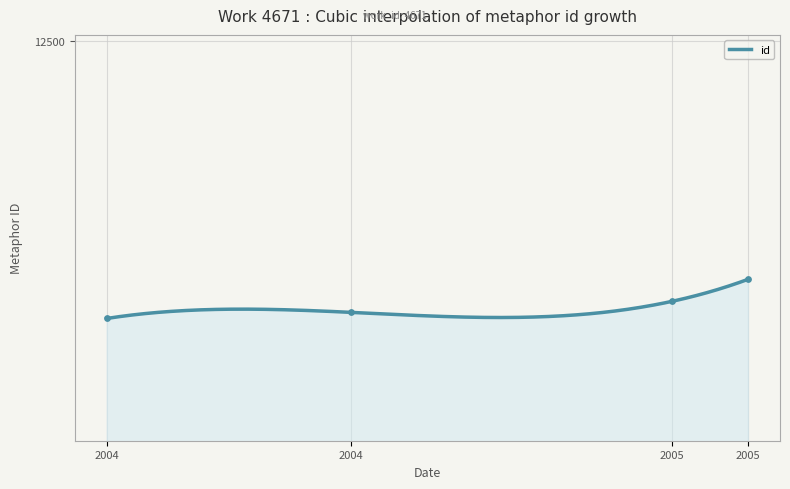

Which has a higher value, 2004 or 2005?

2005